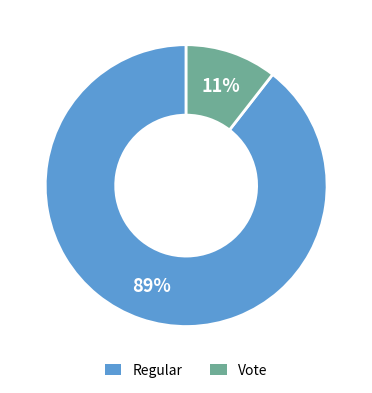

The Vote slice represents 11% of the pie. True or false?

True